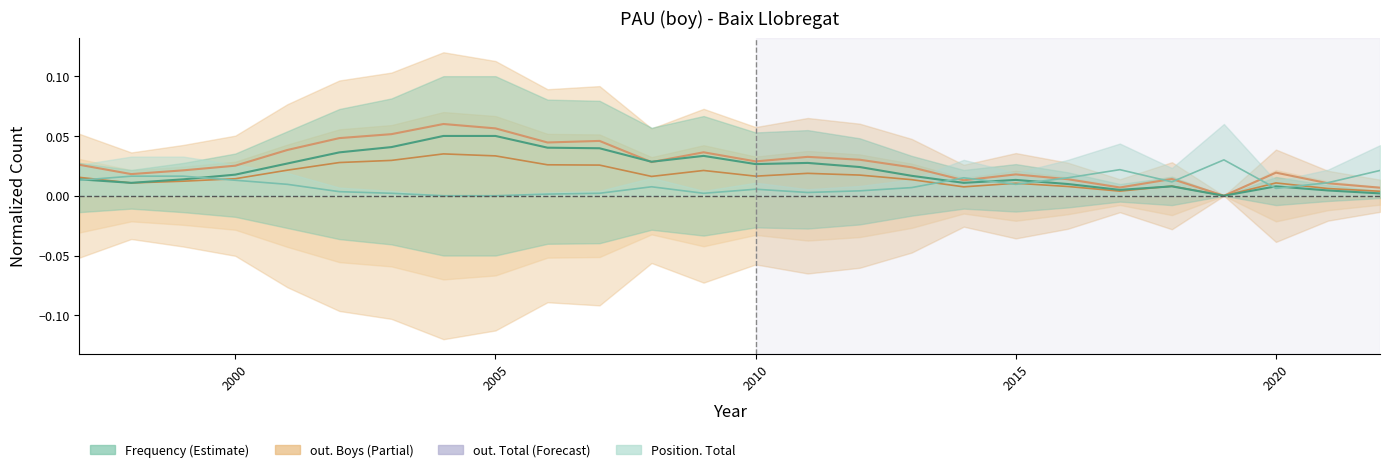

How many out. Boys values are between 0 and 1?

26